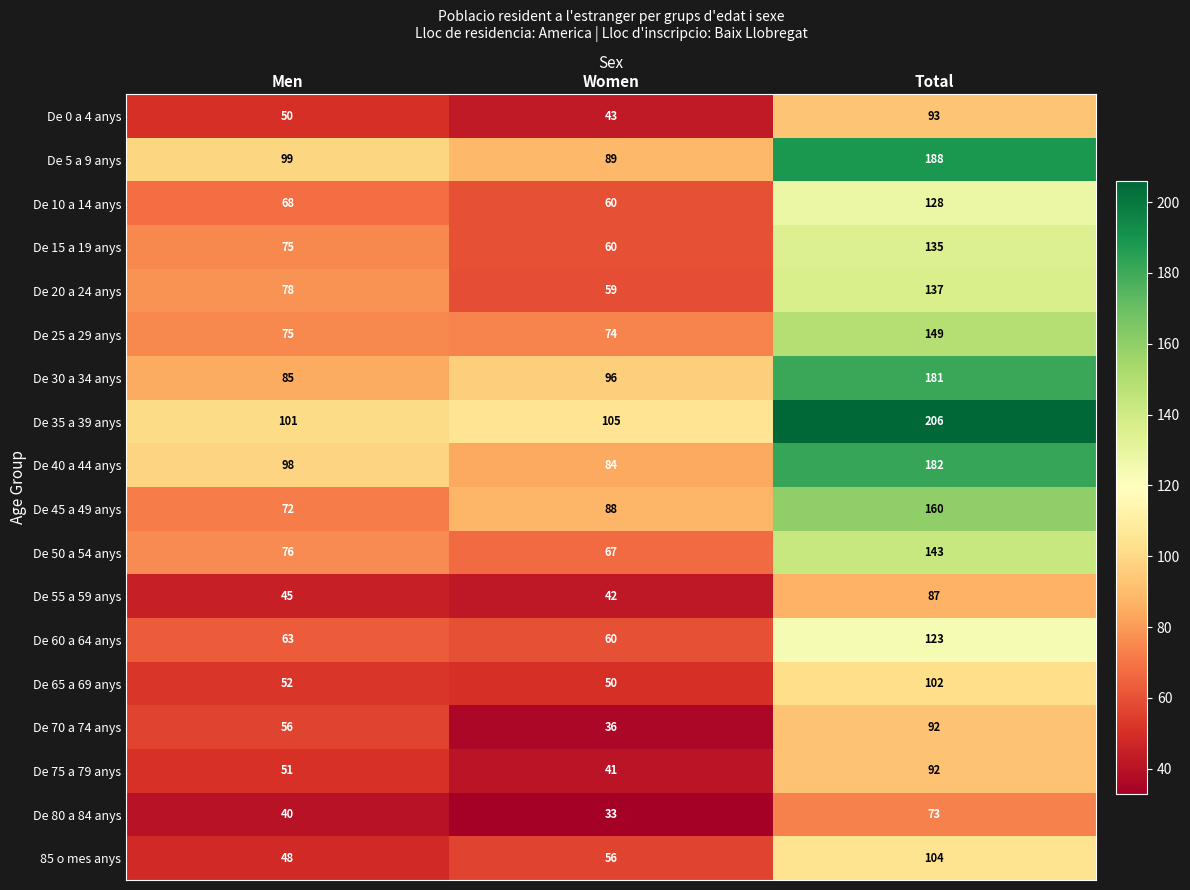

Which series has the largest total across all categories?

De 35 a 39 anys